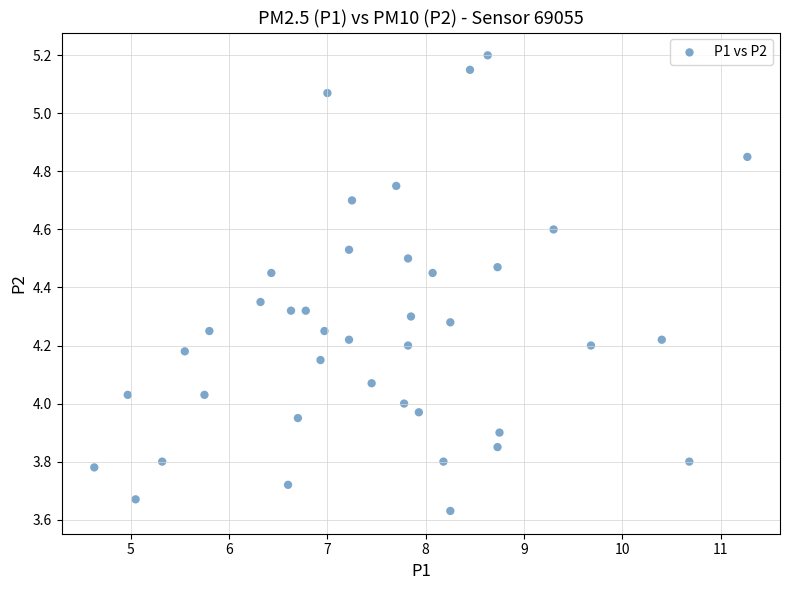

What is the range of X values (max minus min)?

6.6